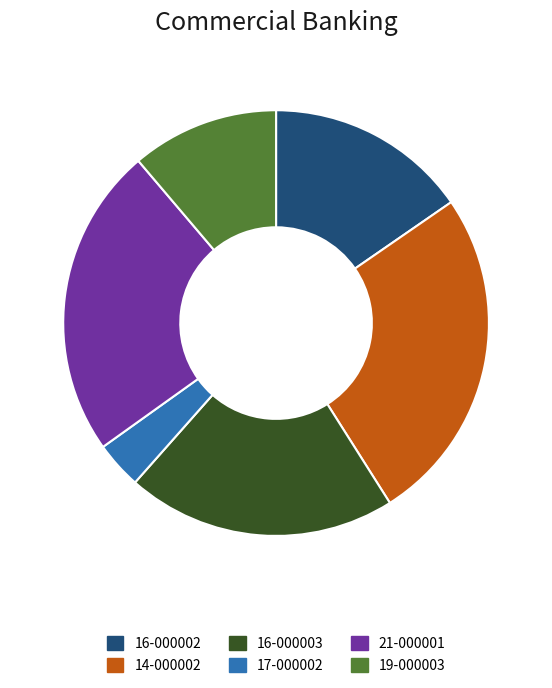

Is there a majority slice in this chart?

No